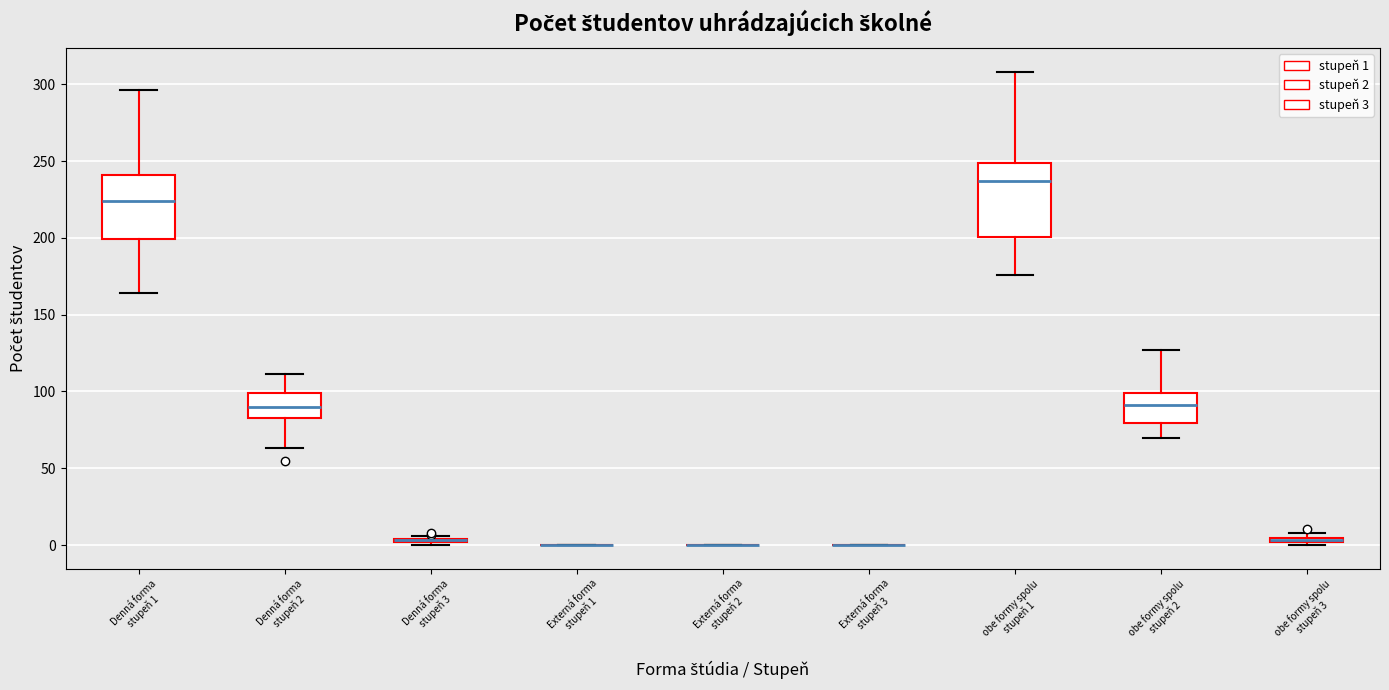

Which box is the tallest, from its lower edge to its upper edge?

obe formy spolu stupeň 1